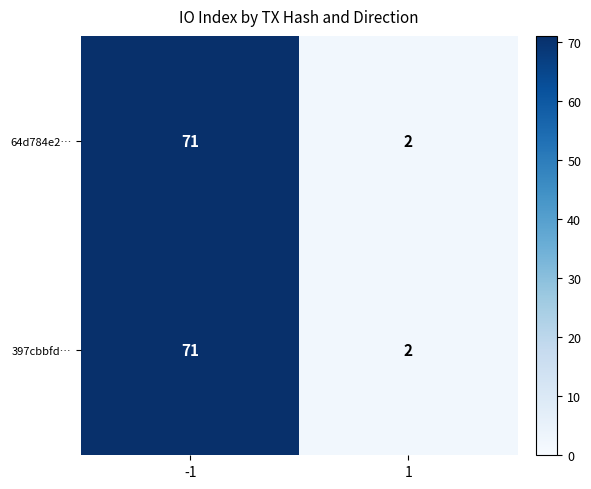

Rank the categories by 397cbbfd… value from highest to lowest.

-1, 1